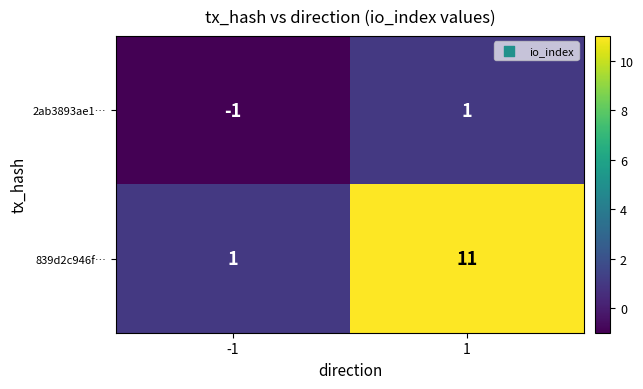

Which series has the largest total across all categories?

839d2c946f…